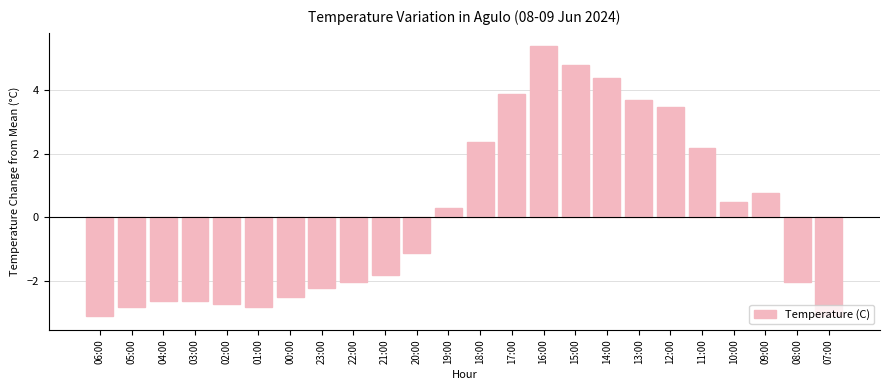

Which label corresponds to the largest value in the chart?

16:00